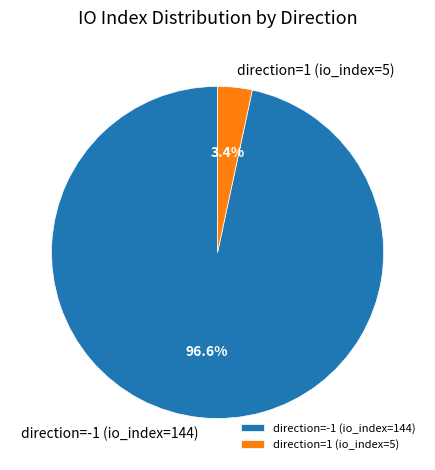

What percentage is the direction=1 (io_index=5) slice, to the nearest percent?

3%